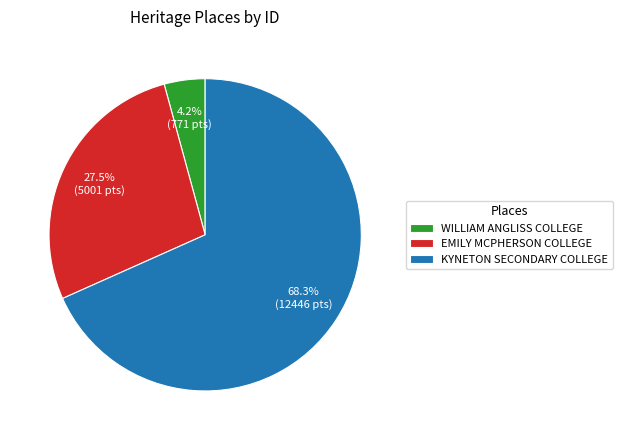

What percentage is the WILLIAM ANGLISS COLLEGE slice, to the nearest percent?

4%